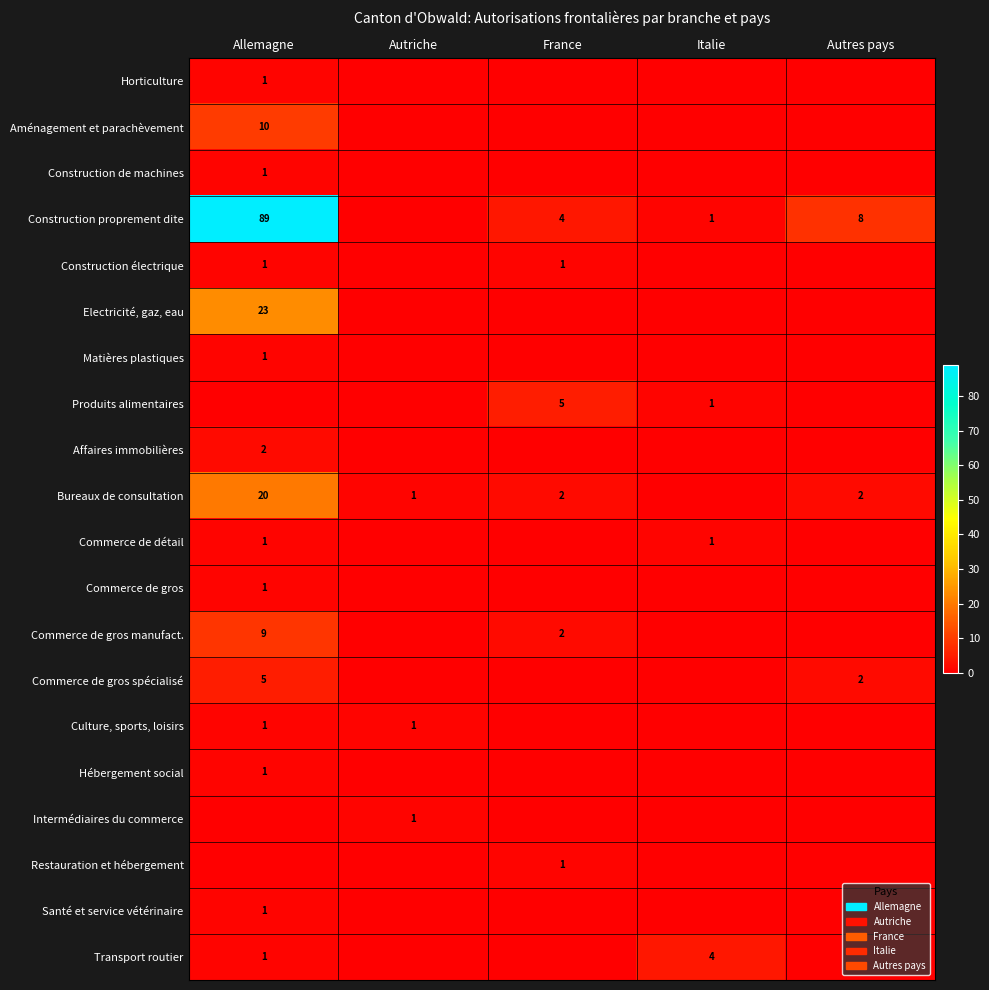

The Electricité, gaz, eau series shows 37 at Allemagne. True or false?

False